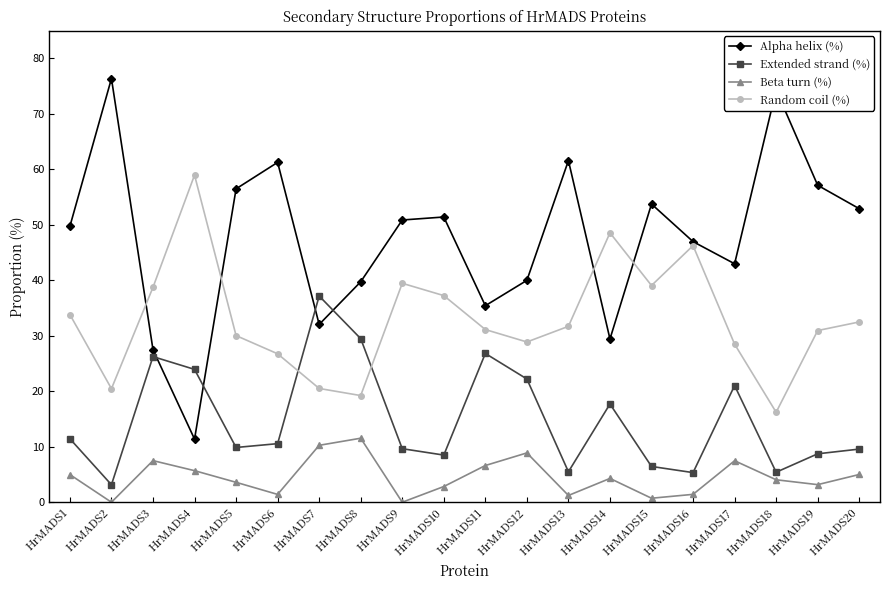

What is the spread (max minus min) of values at HrMADS7?

26.9